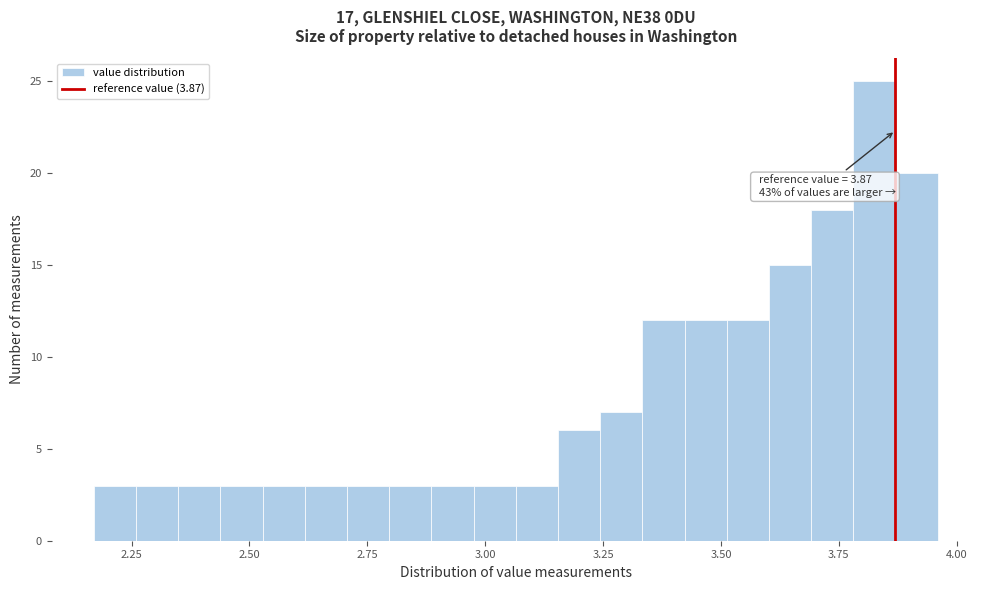

Read against the x-axis, roughly where is the centre of the tallest bar?

3.85